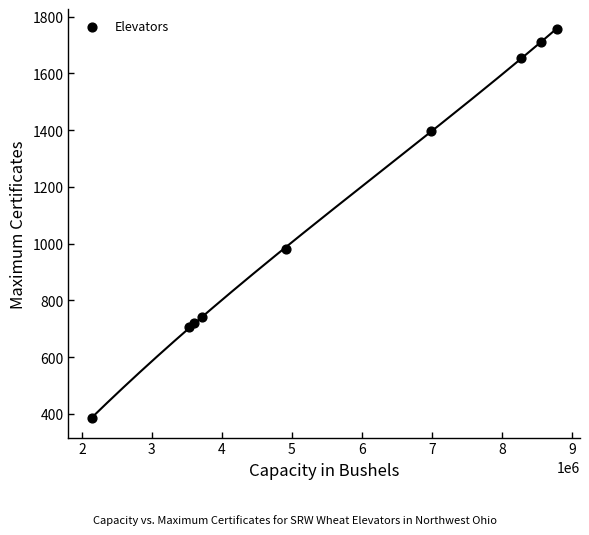

What Y value in the scatter plot is closest to 1070?

982